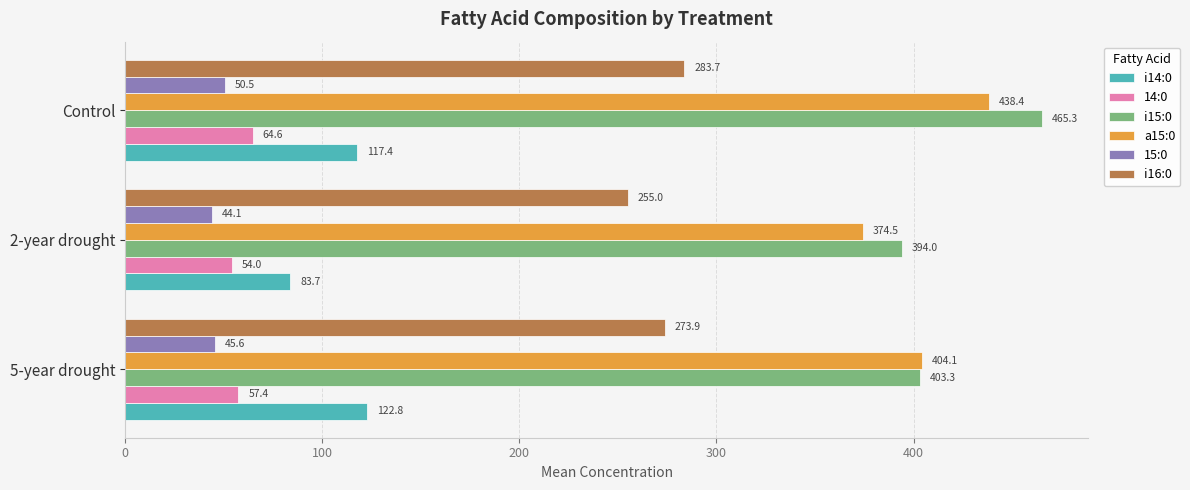

The 14:0 series shows 57.4 at 5-year drought. True or false?

True